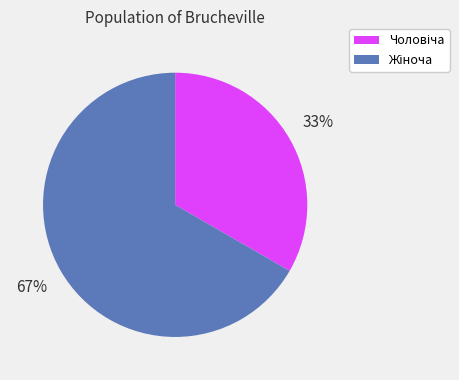

Is there a majority slice in this chart?

Yes